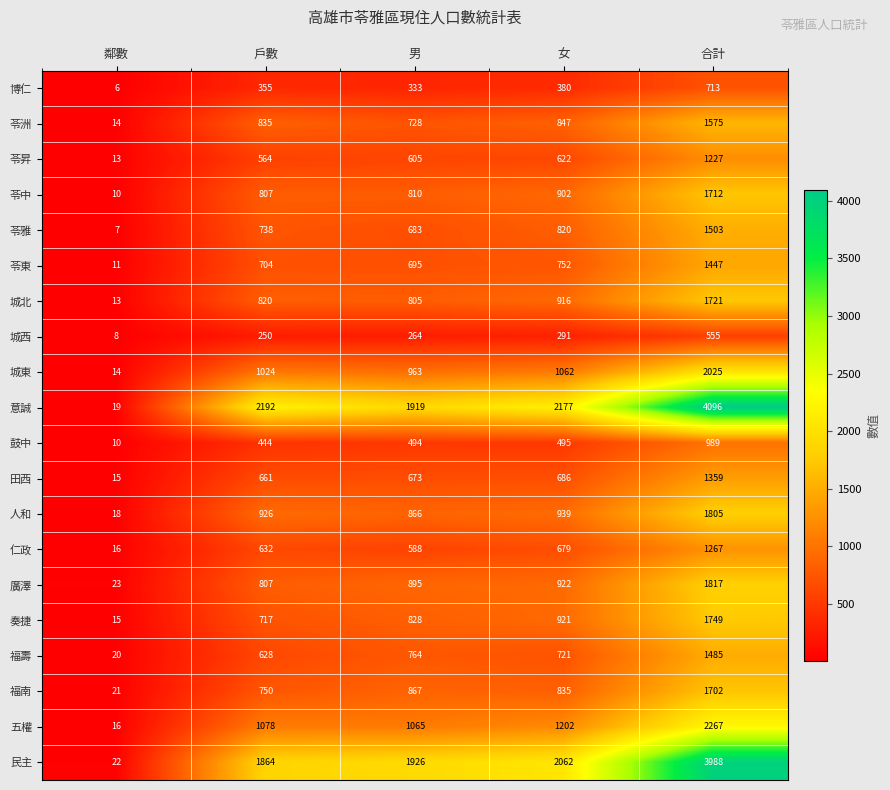

List the series in order of their peak value, lowest first.

城西, 博仁, 鼓中, 苓昇, 仁政, 田西, 苓東, 福壽, 苓雅, 苓洲, 福南, 苓中, 城北, 奏捷, 人和, 廣澤, 城東, 五權, 民主, 意誠